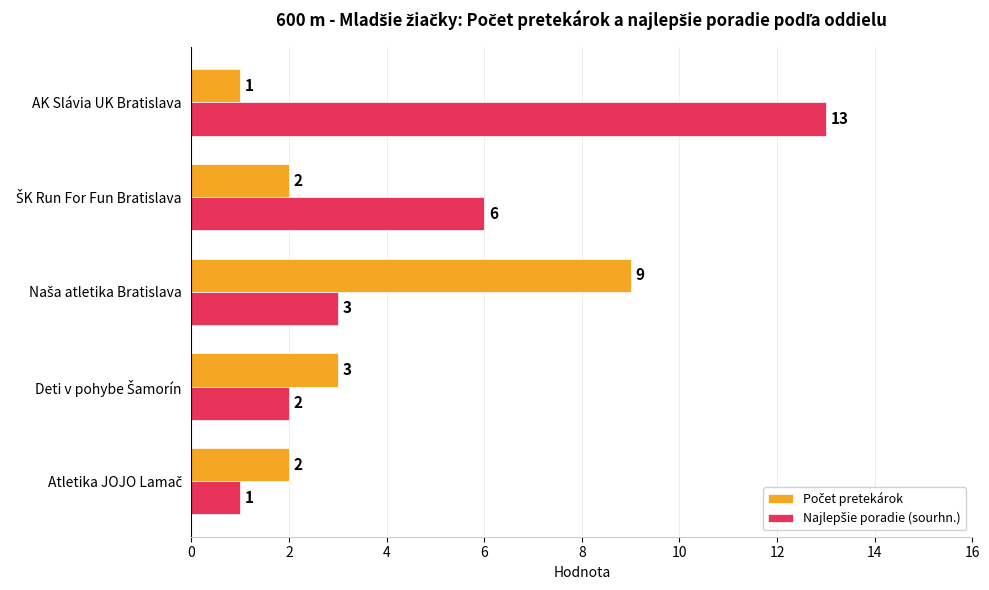

What is the total value across all series at AK Slávia UK Bratislava?

14